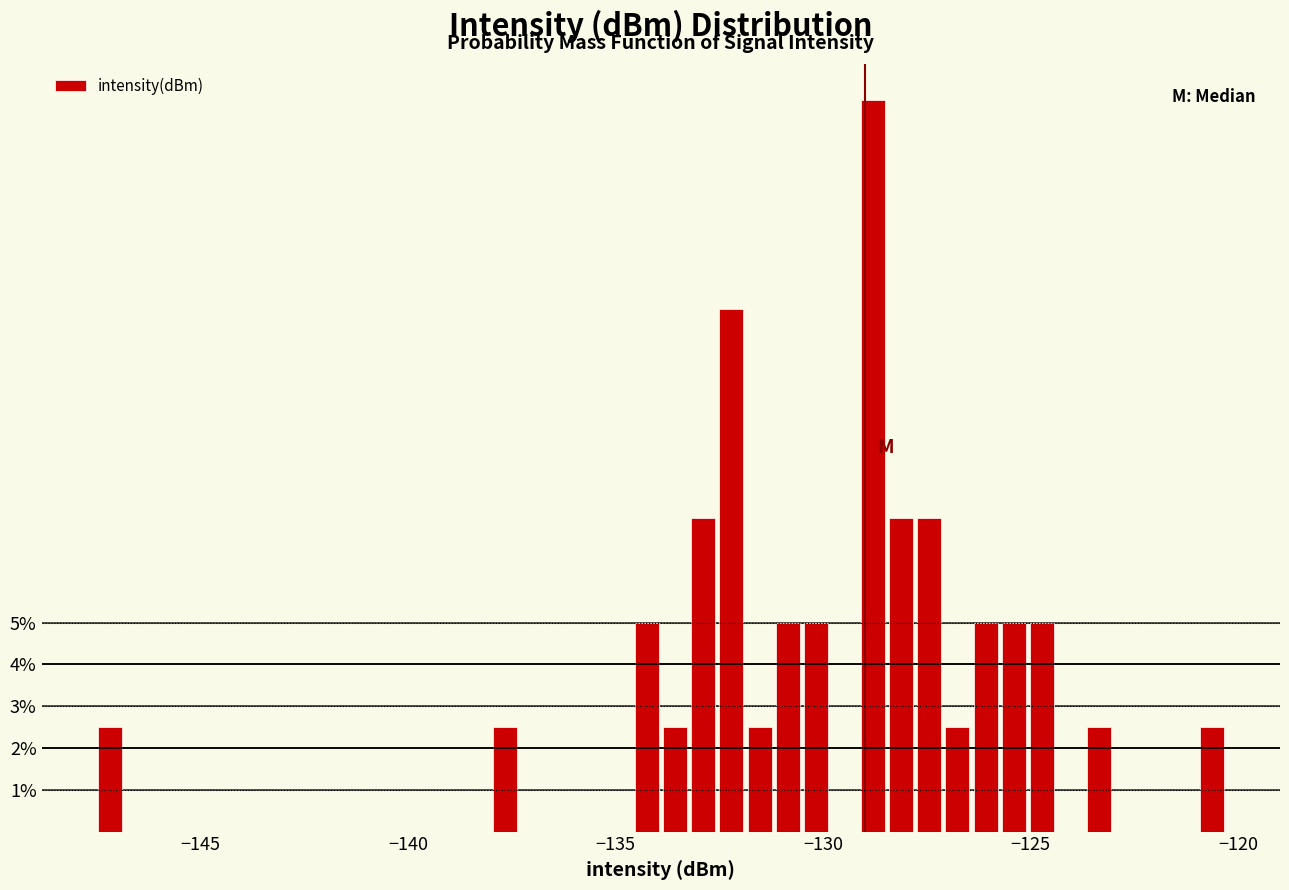

Around what value on the x-axis is the tallest bar? Give the approximate position of its centre, as read against the axis.

-129.0